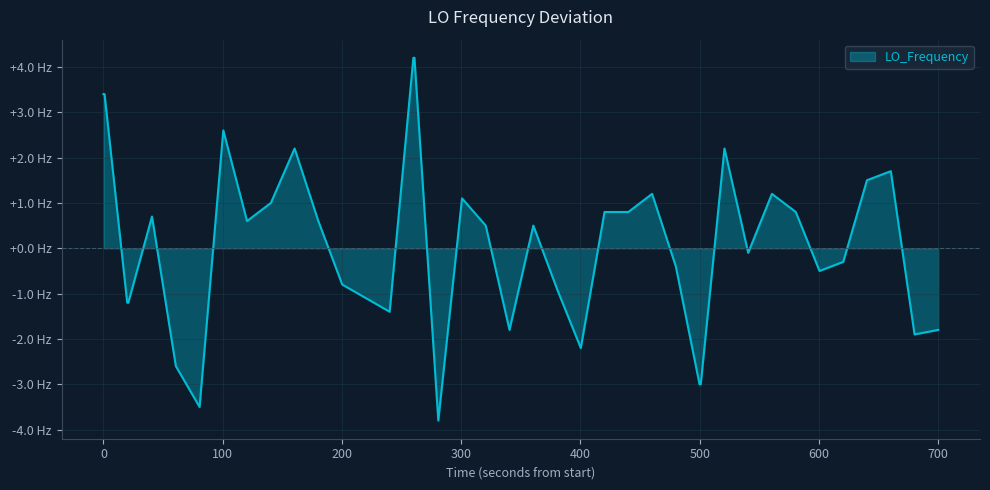

True or false: there are more than 0 points higher than both neighbors.

True